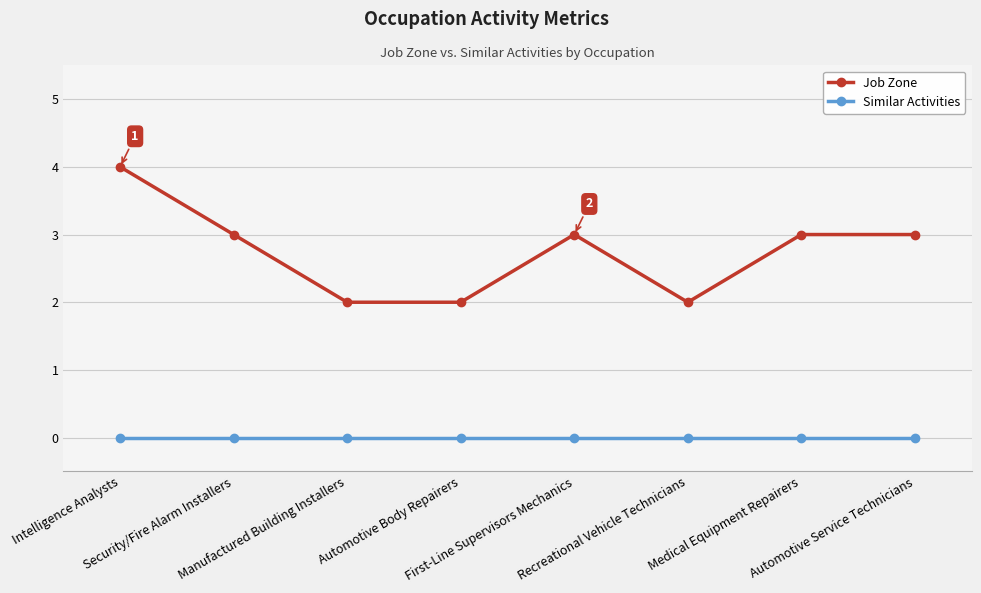

How many lines are shown in the chart?

2